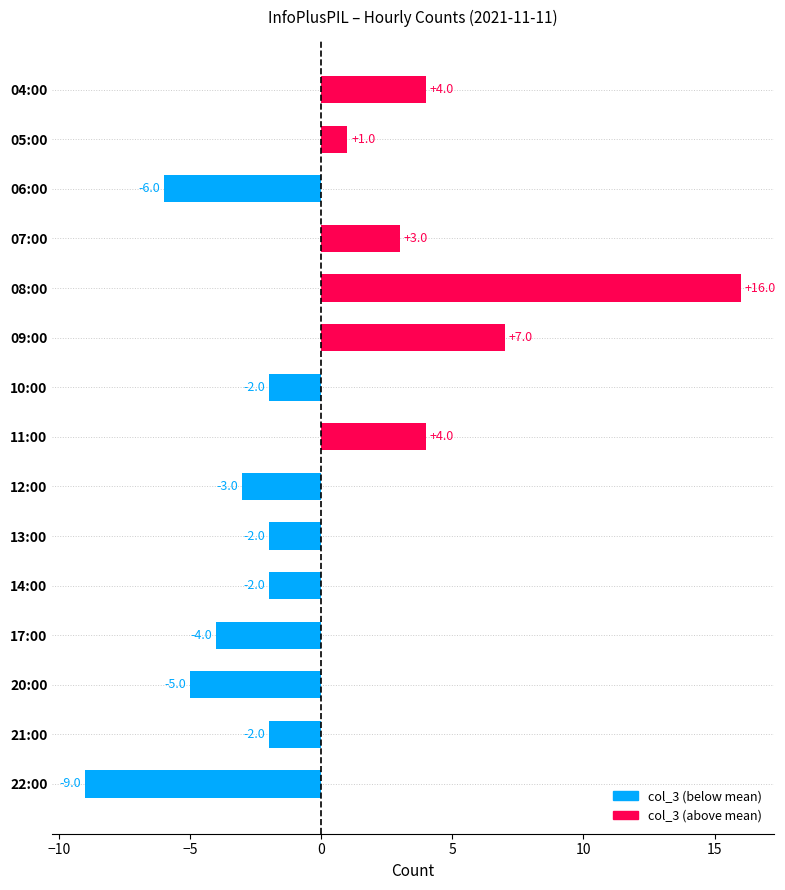

How many values are above zero?

6